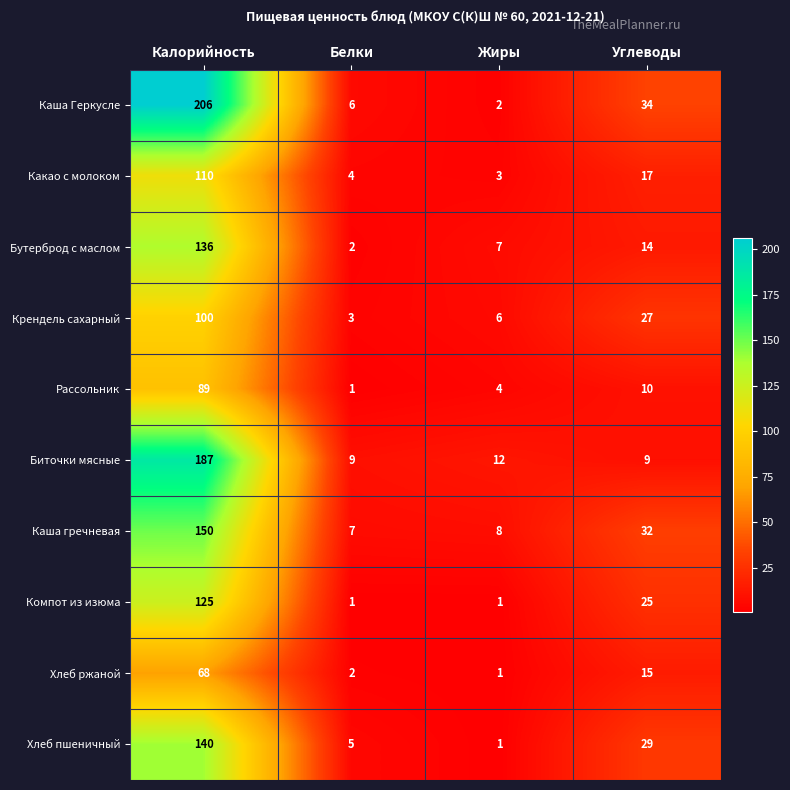

Which category has the highest value across all series?

Калорийность